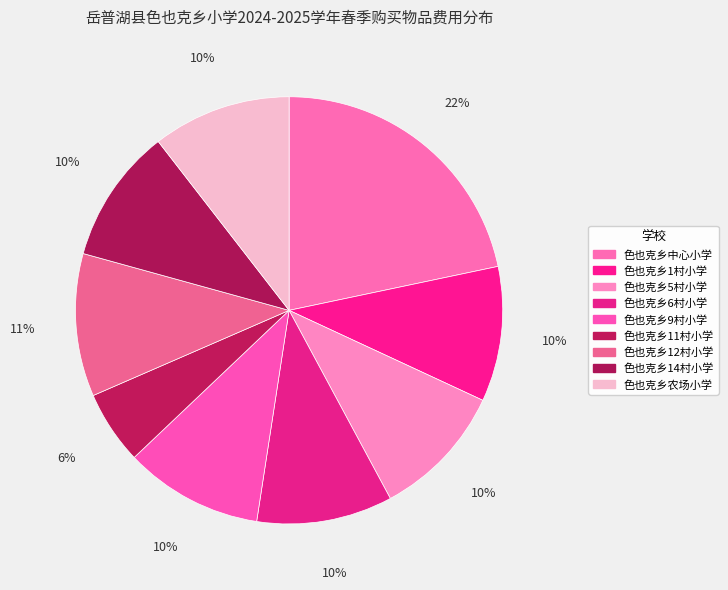

To the nearest percent, what portion does 色也克乡农场小学 represent?

10%